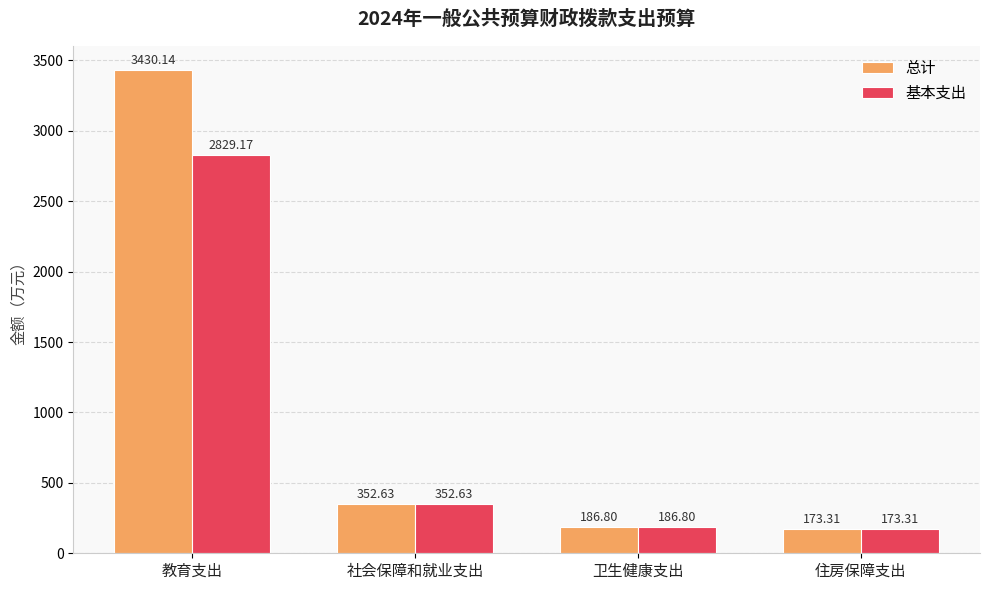

Is it true that 总计 equals 3430.1 at 教育支出?

True